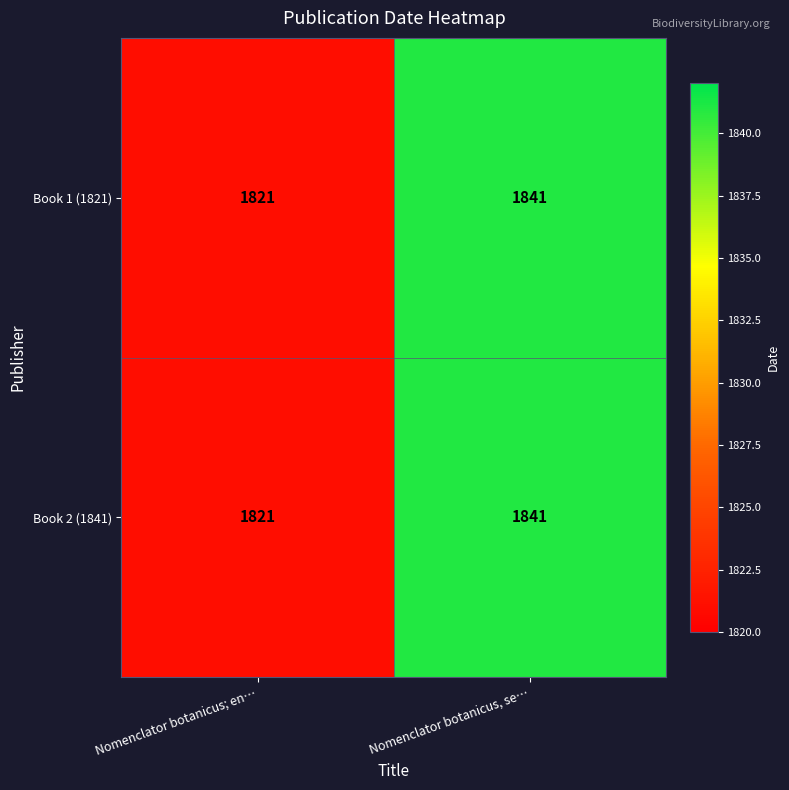

What is the difference between the maximum and minimum values in the Book 1 (1821) series?

20